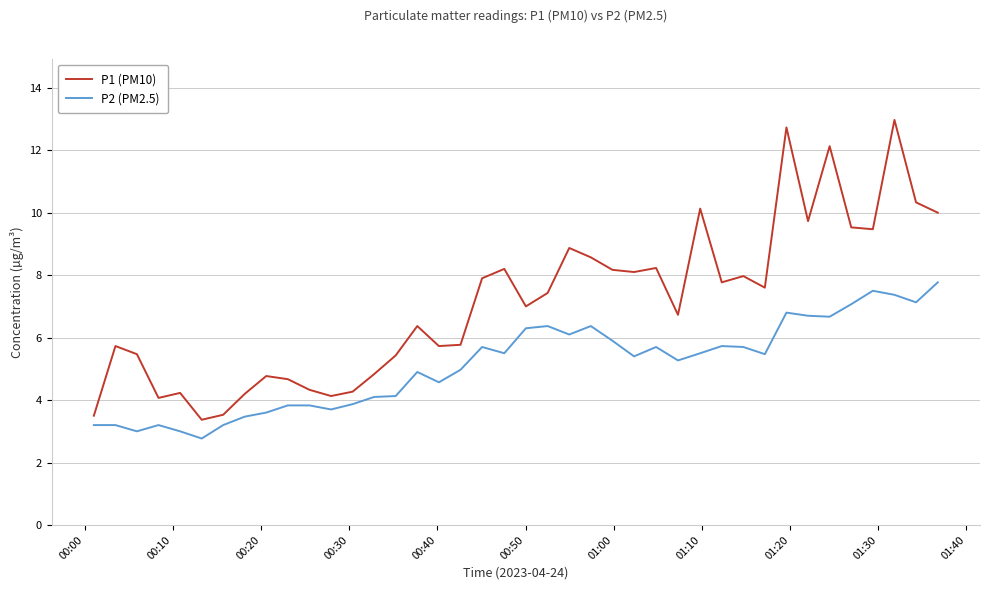

What is the minimum value shown in the chart?

2.8